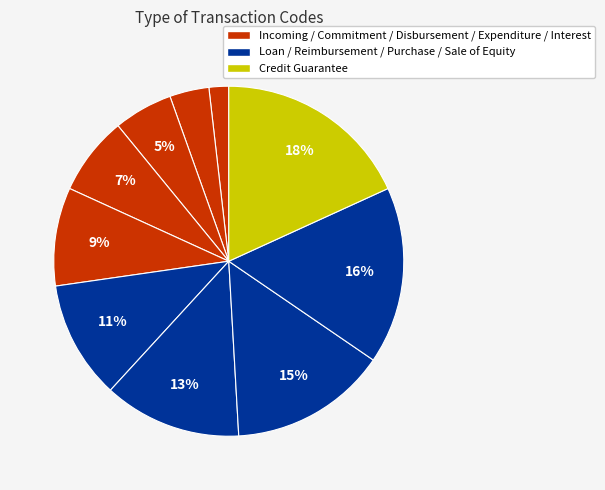

Count the number of slices in the pie.

10